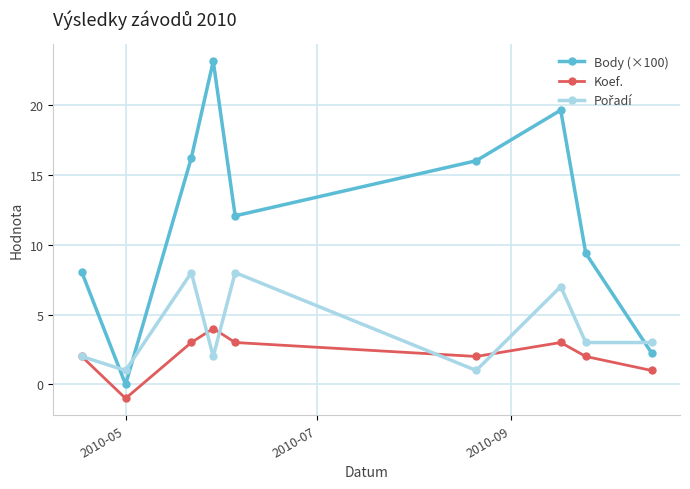

What is the value of the Koef. point at the 1st from the left?

2.0